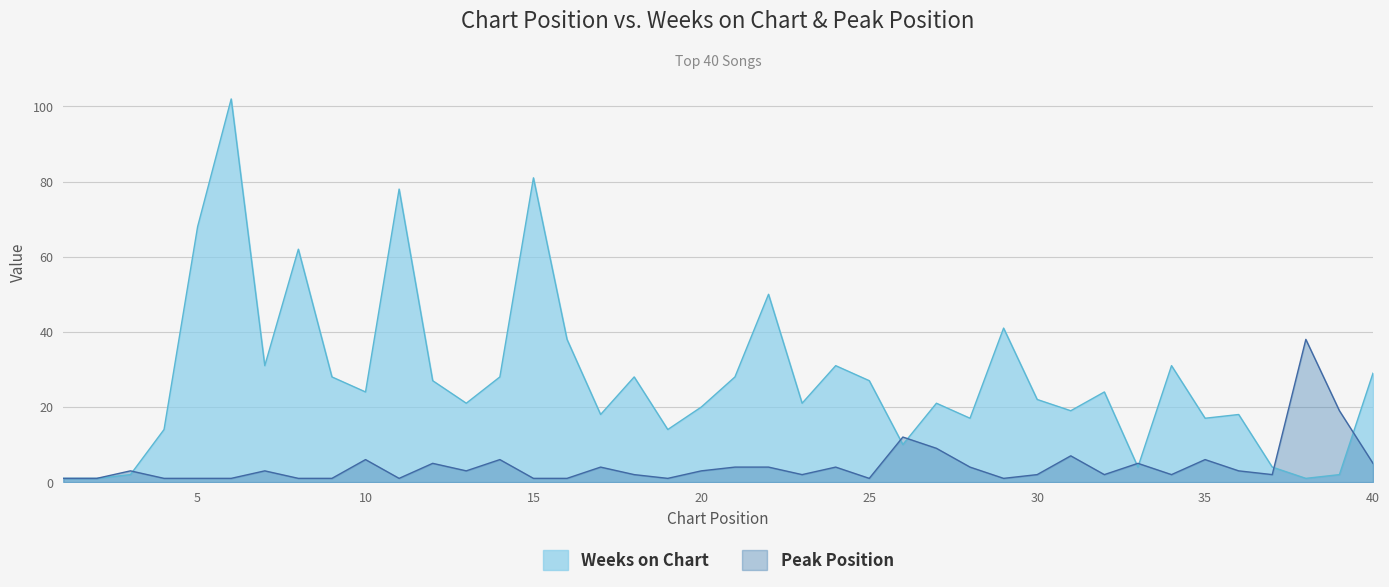

How many lines are shown in the chart?

2